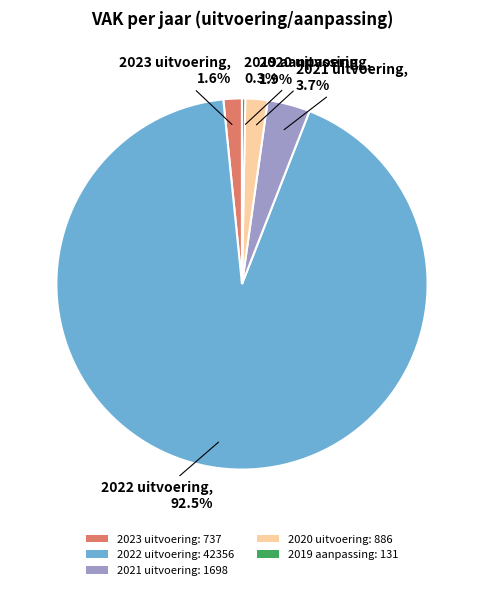

The 2023 uitvoering slice represents 2% of the pie. True or false?

True